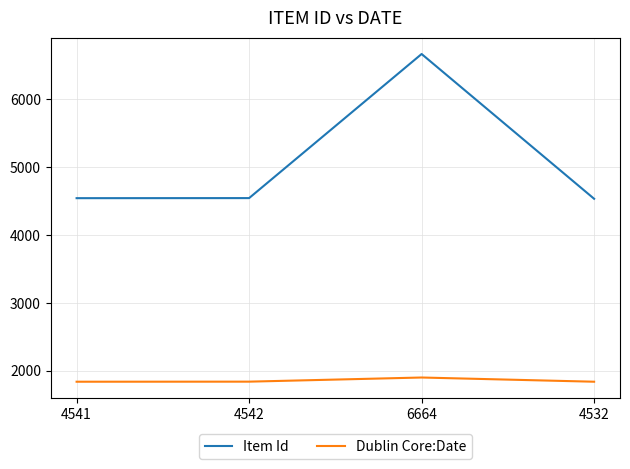

At which category is the sum across all series the highest?

6664